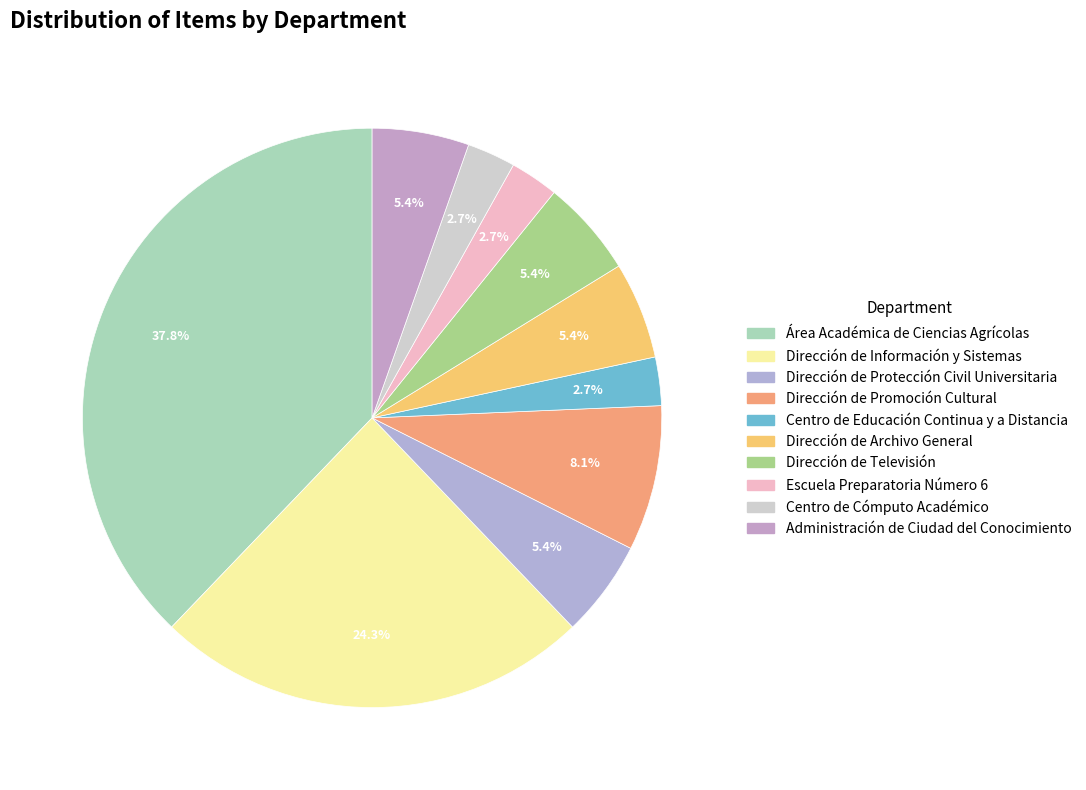

To the nearest percent, what is the difference between the largest and smallest slice percentages?

35%